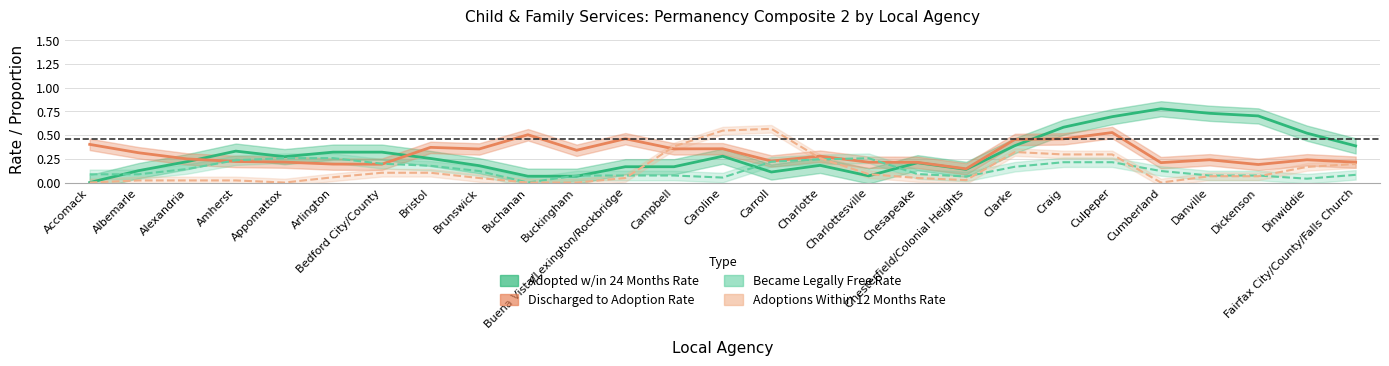

What is the difference between the Adopted w/in 24 Months Rate values at Dickenson and Buchanan?

0.6